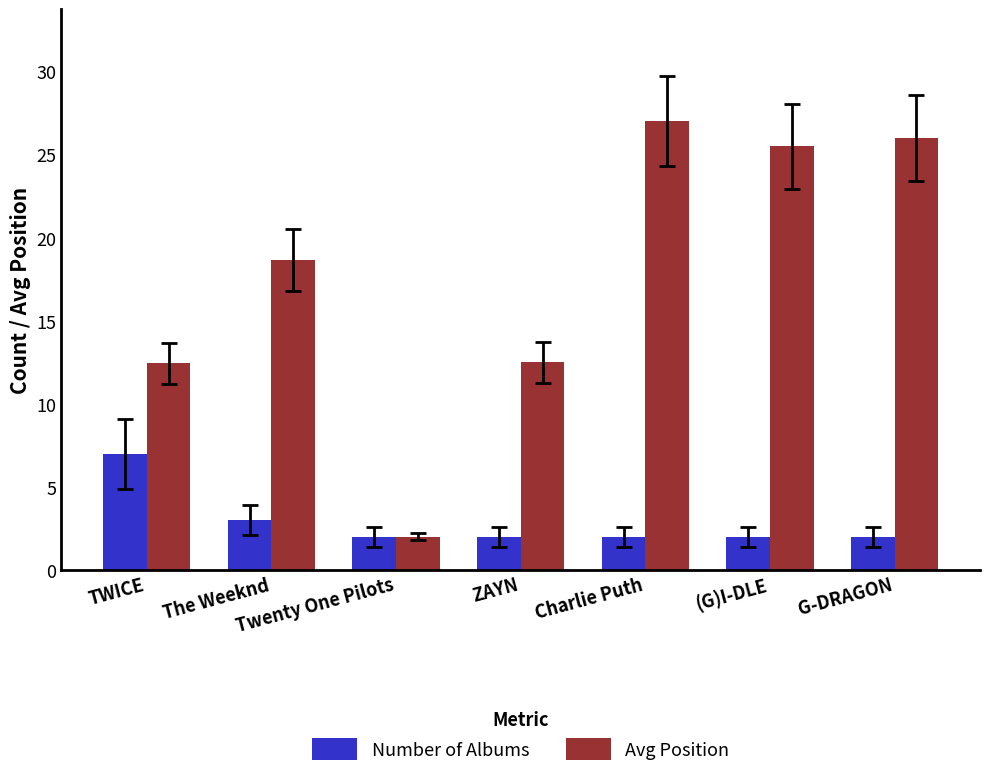

Between ZAYN and (G)I-DLE, which series saw the biggest shift?

Avg Position